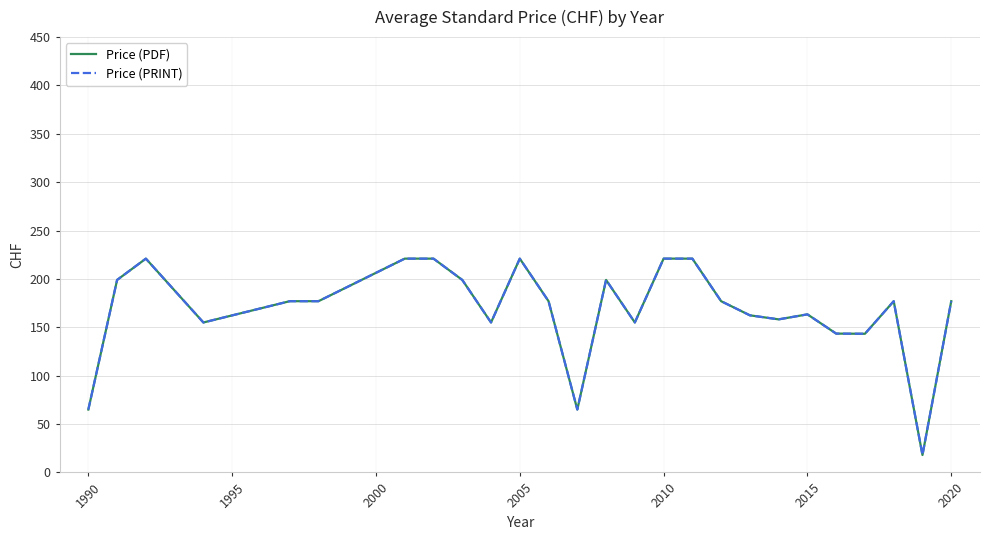

Does the chart display data point markers on the line(s)?

No